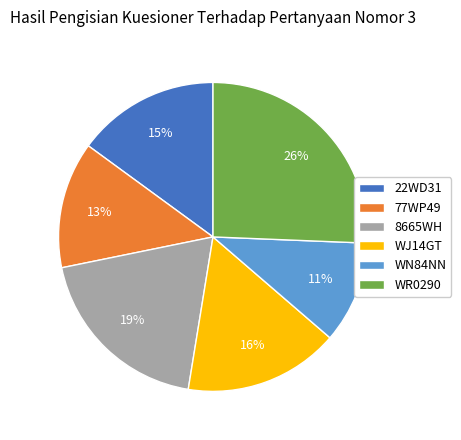

What is the smallest slice in the pie chart?

WN84NN